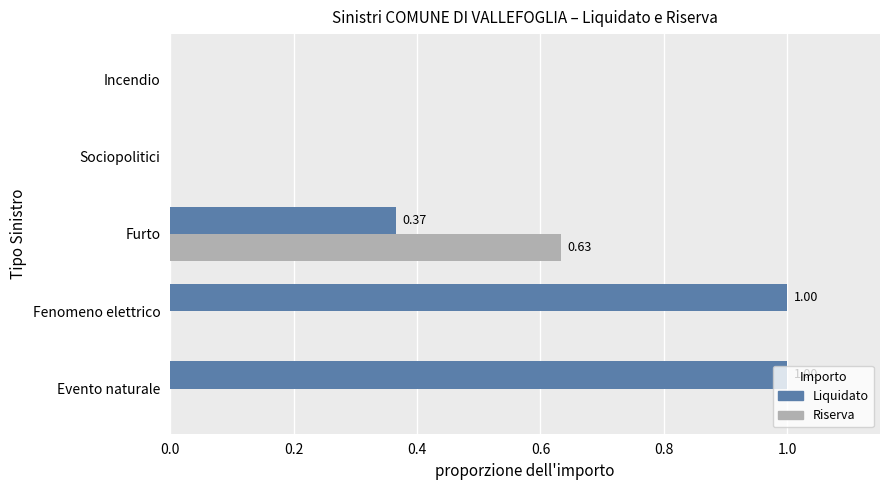

How many series are shown in this chart?

2